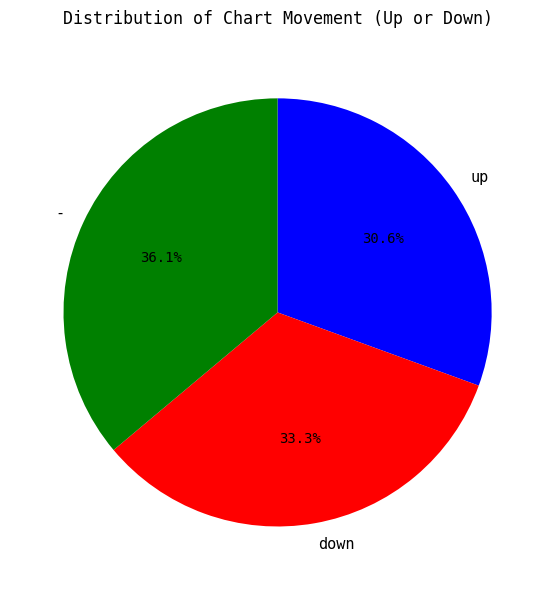

Rank the categories by value from lowest to highest.

up, down, -